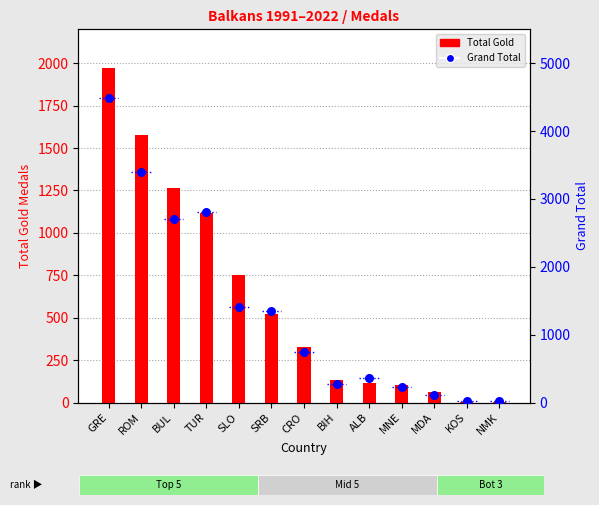

Is the value of TOTAL GOLD at KOS greater than the value of GRAND TOTAL at ALB?

No